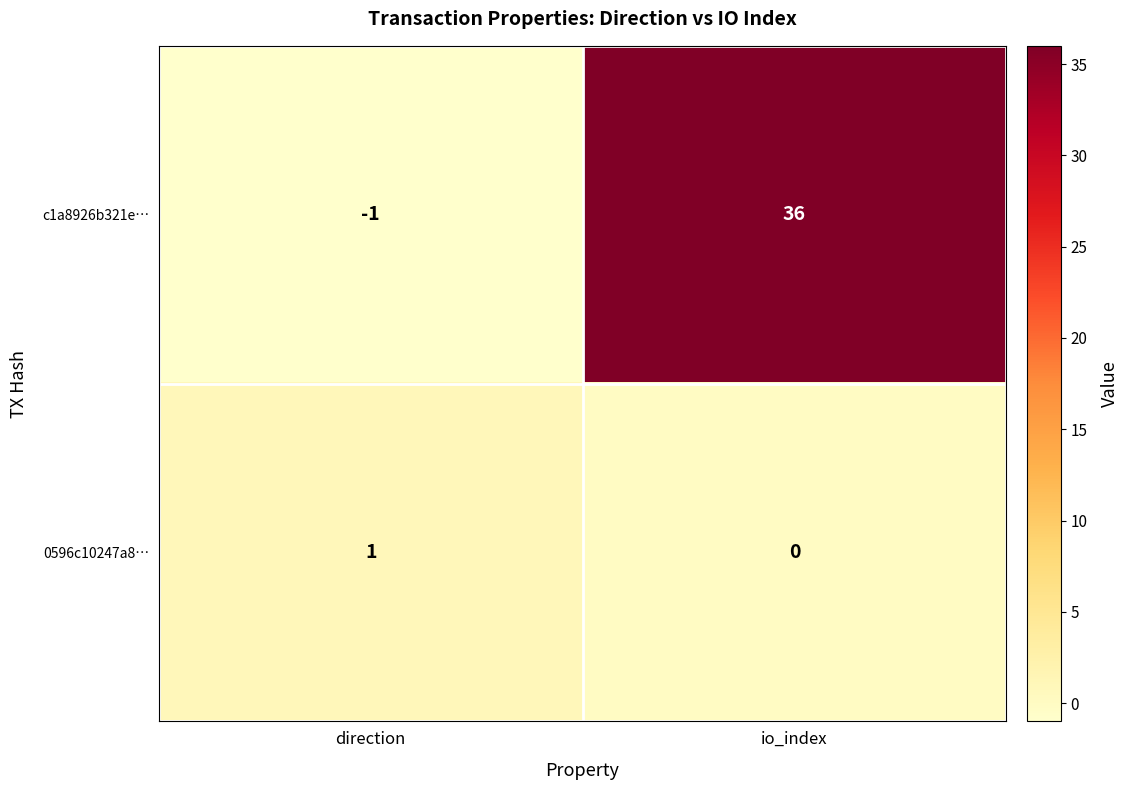

The value of c1a8926b321e… at direction is 0. True or false?

False